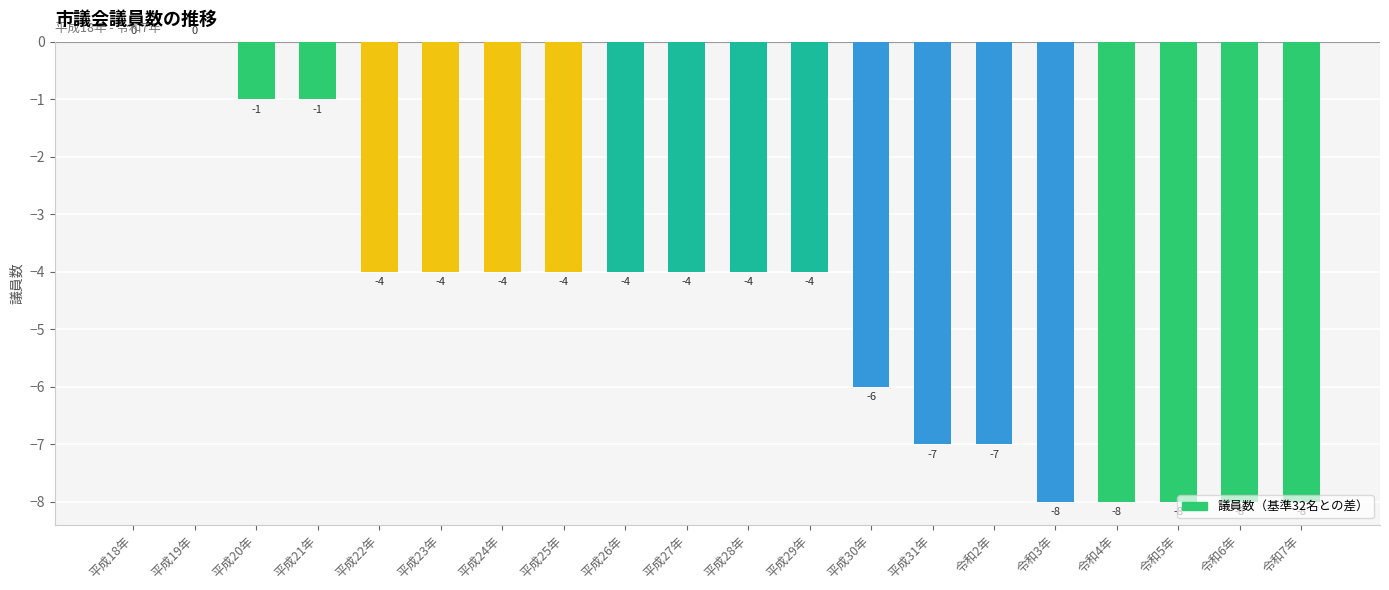

Is it true that the value at 平成24年 is -2?

False